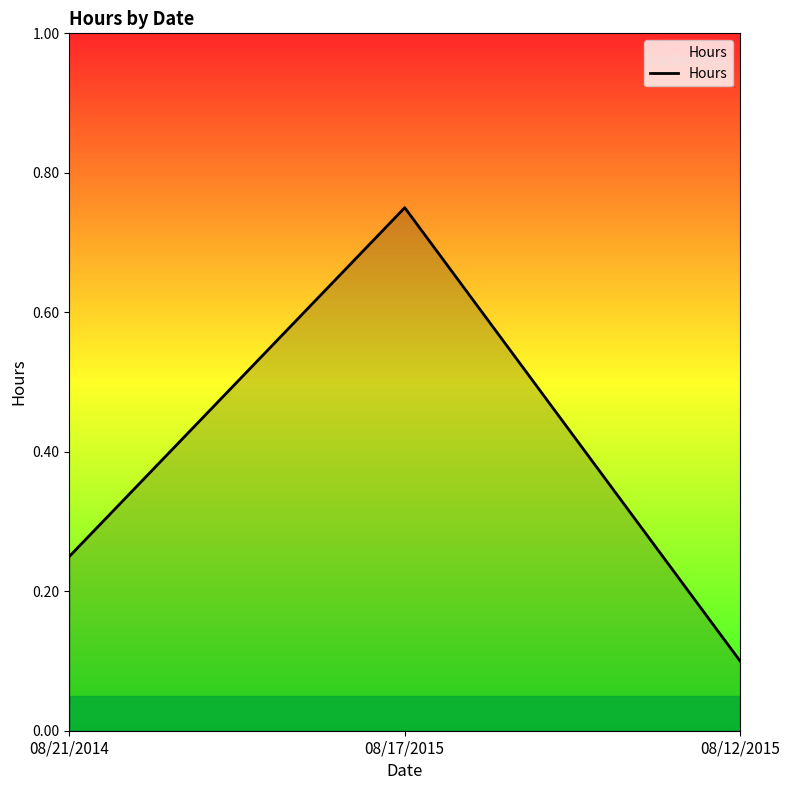

At which label is the value closest to 0?

08/12/2015